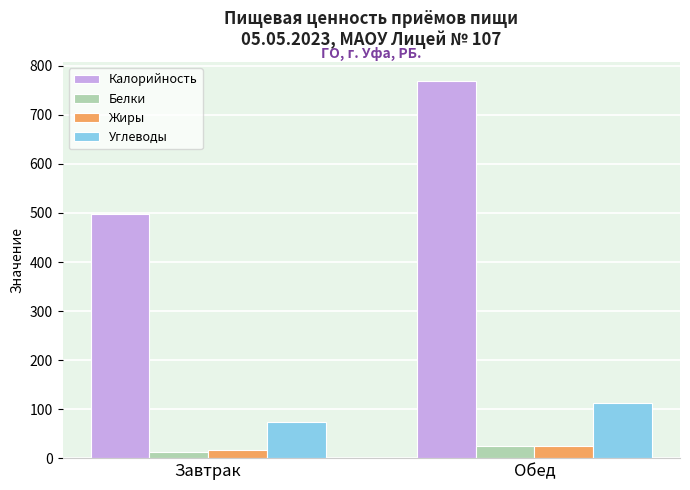

At how many categories does at least one series exceed 85?

2